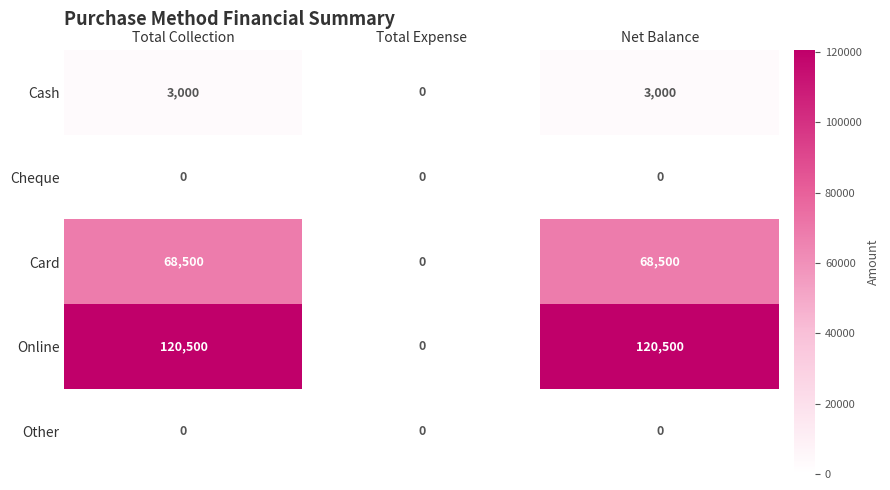

What is the maximum value shown in the chart?

120500